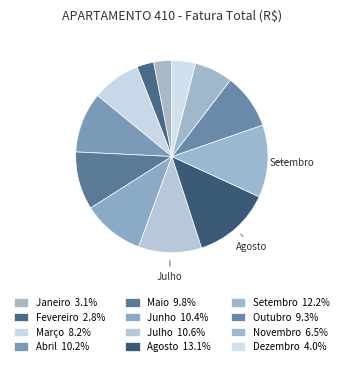

Count the number of slices in the pie.

12